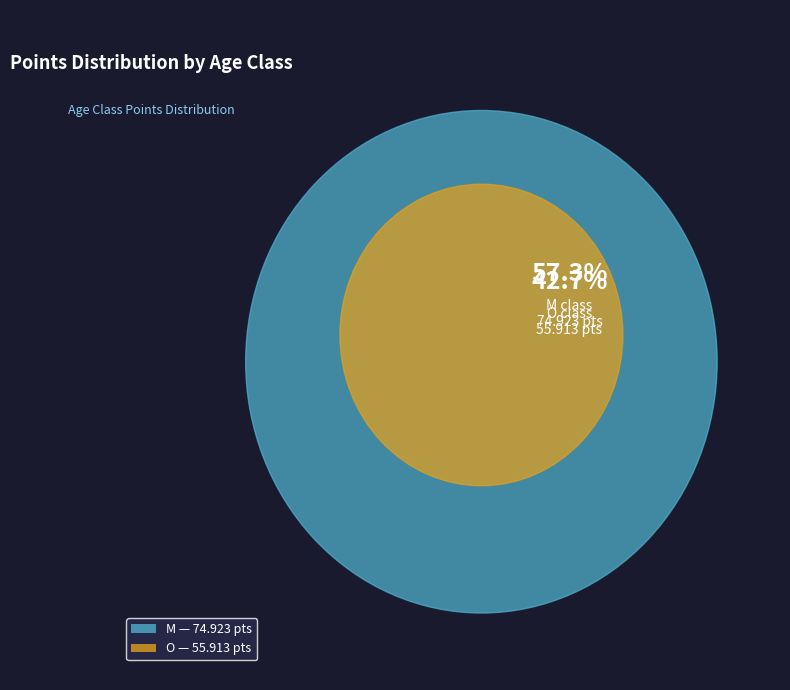

What is the change in value from M to O?

-19.0